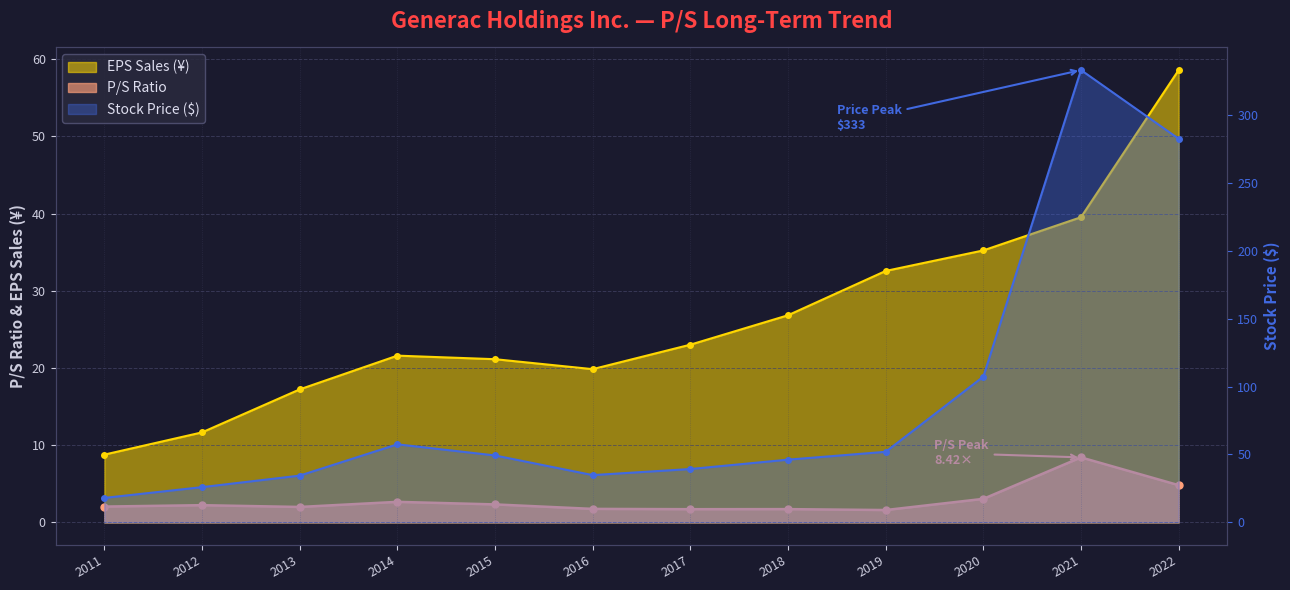

The value of Stock Price at 2020 is 107.3. True or false?

True